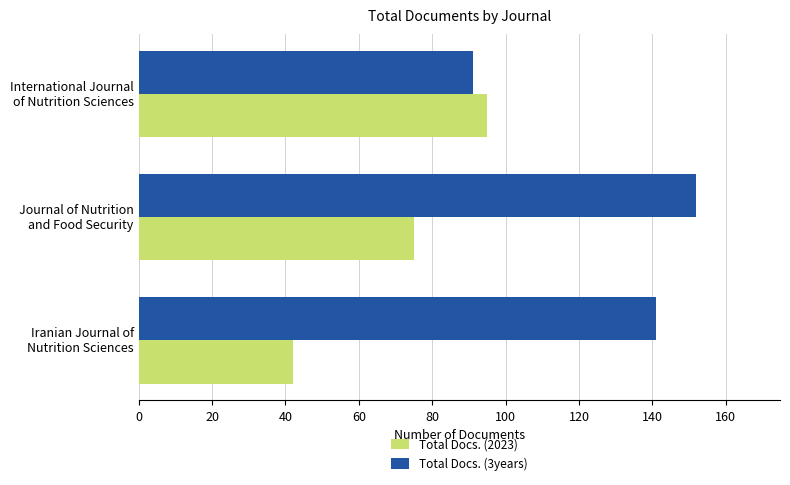

What is the greatest value displayed?

152